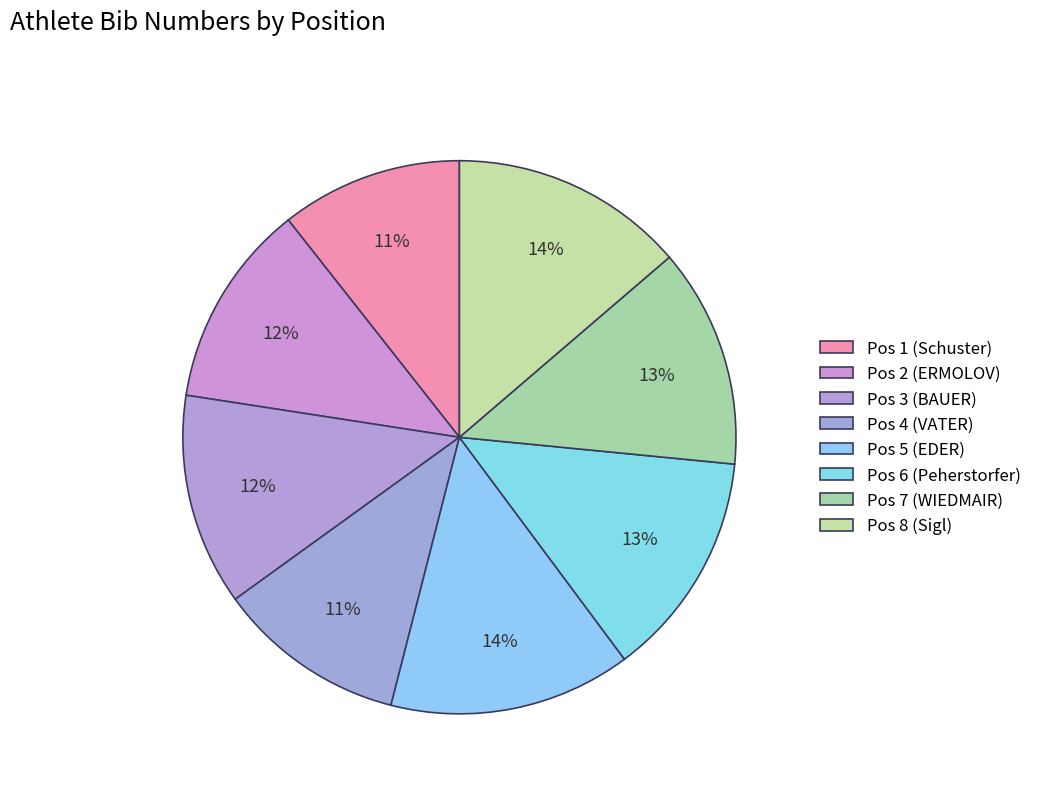

Which slice is the largest?

Pos 5 (EDER)